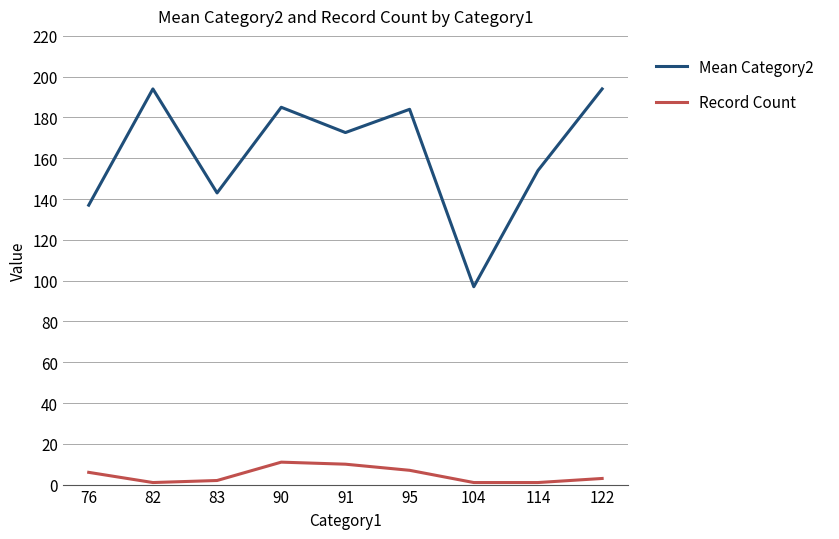

What is the greatest value displayed?

194.0